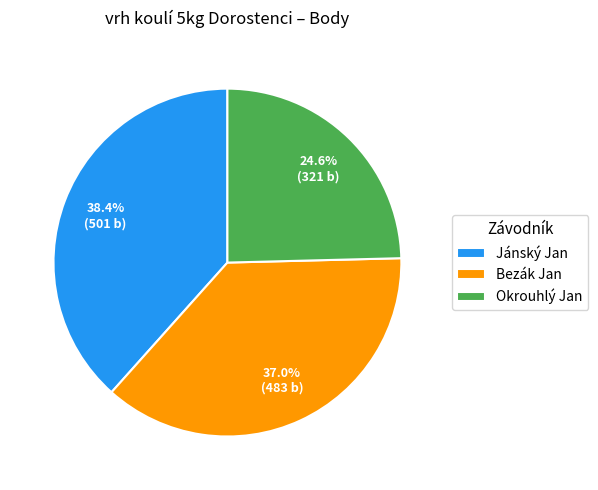

How many segments does this pie chart have?

3